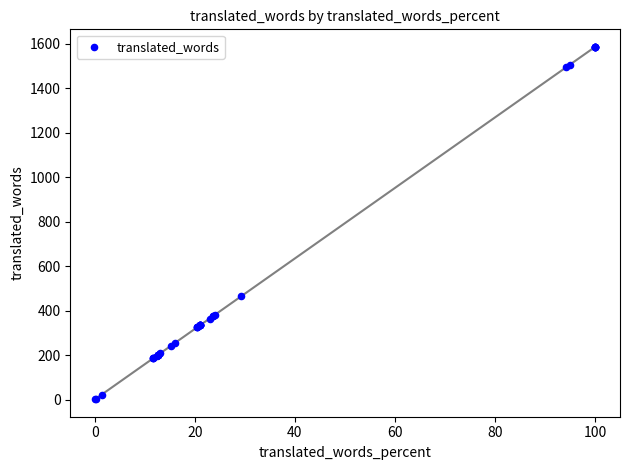

What Y value in the scatter plot is closest to 794?

464